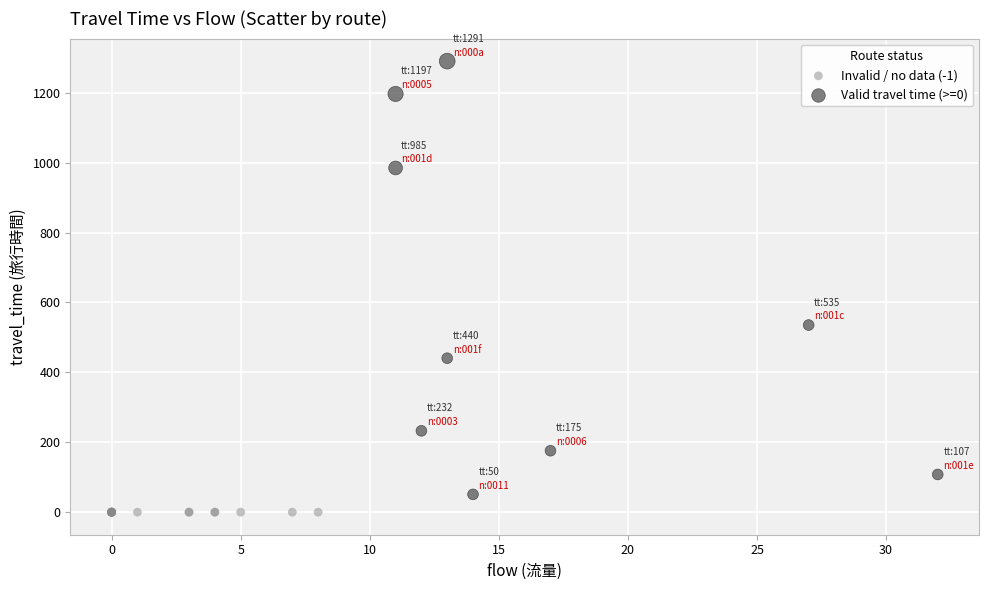

Which series contains the highest Y value?

Valid travel time (>=0)